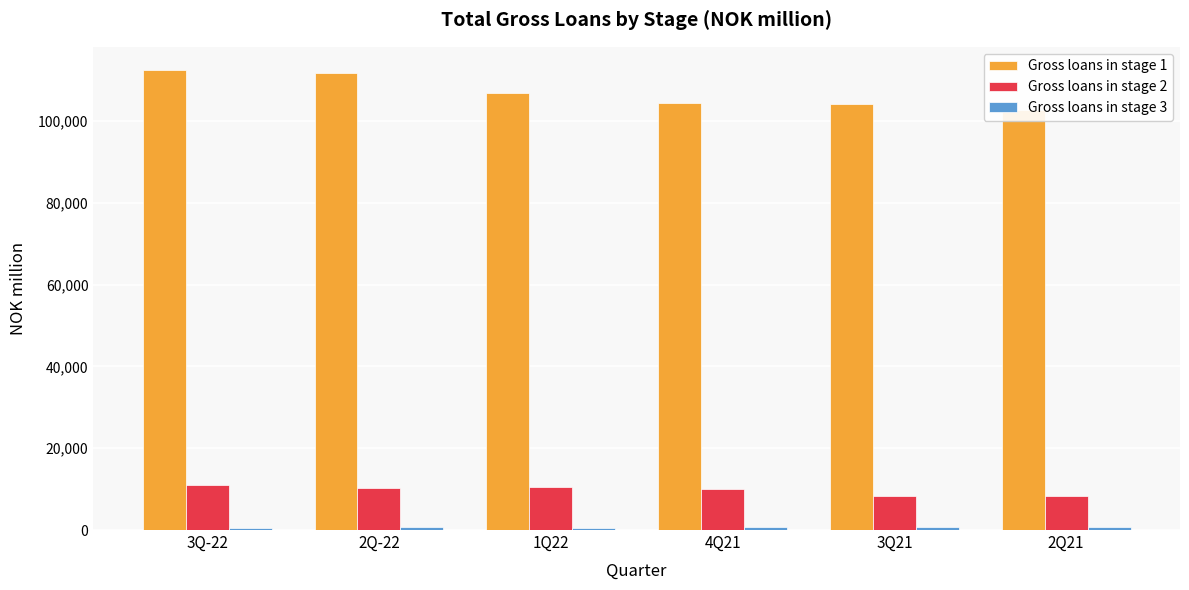

Which category has the highest value in the Gross loans in stage 1 series?

3Q-22